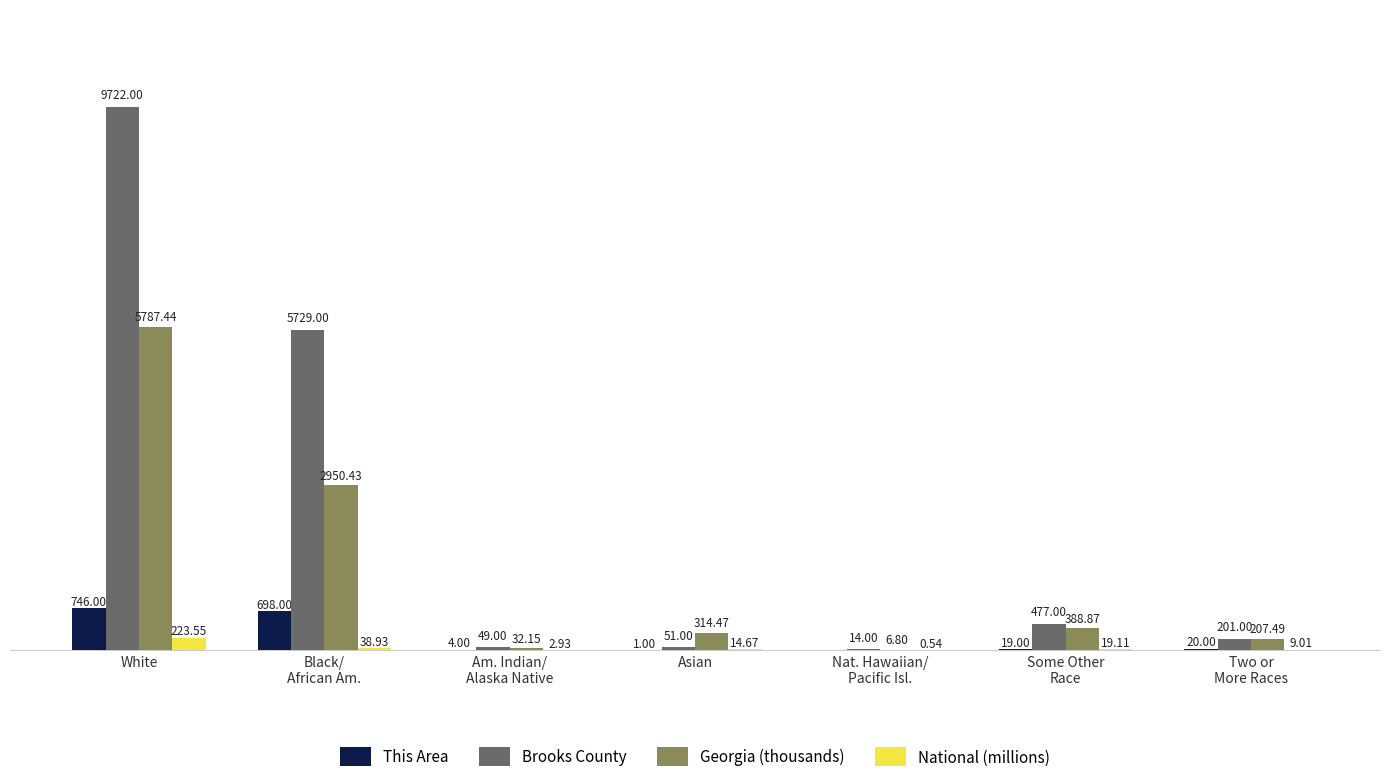

Which series changed the most between Asian and Nat. Hawaiian/
Pacific Isl.?

Georgia (thousands)